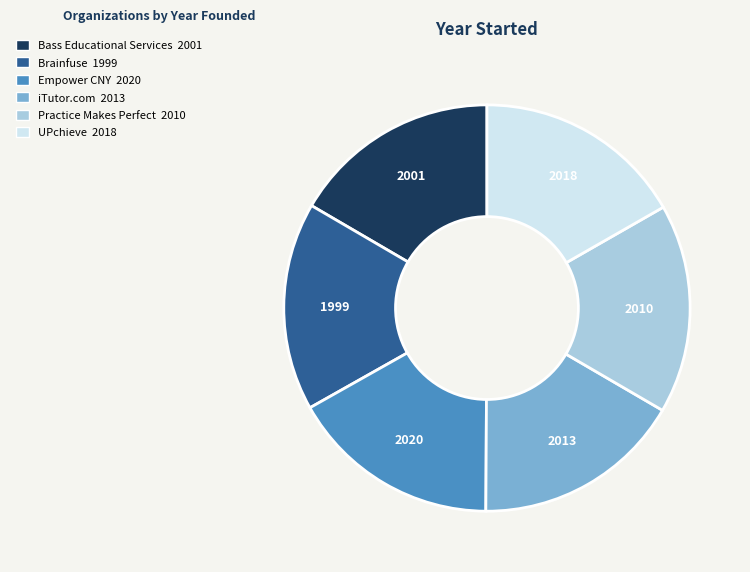

Is it true that Bass Educational Services is 4% of the pie?

False